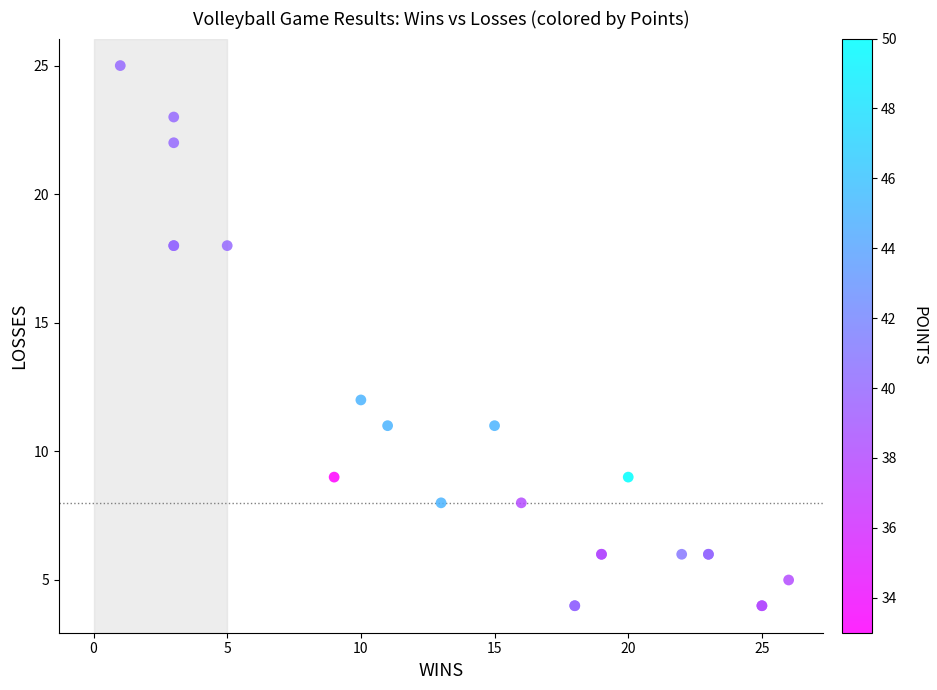

What Y value in the scatter plot is closest to 14?

12